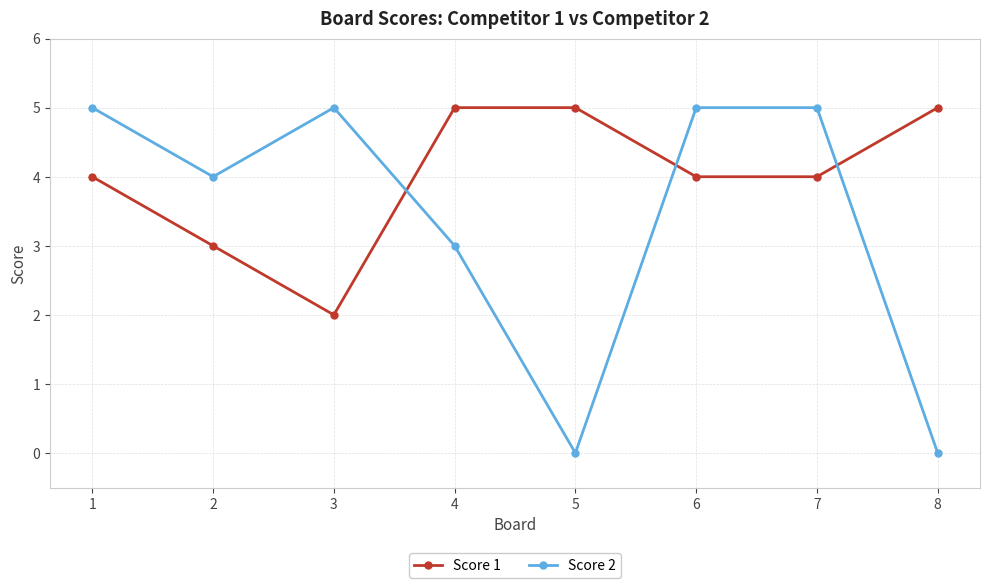

True or false: Score 1 has a value of 1 at 5.

False